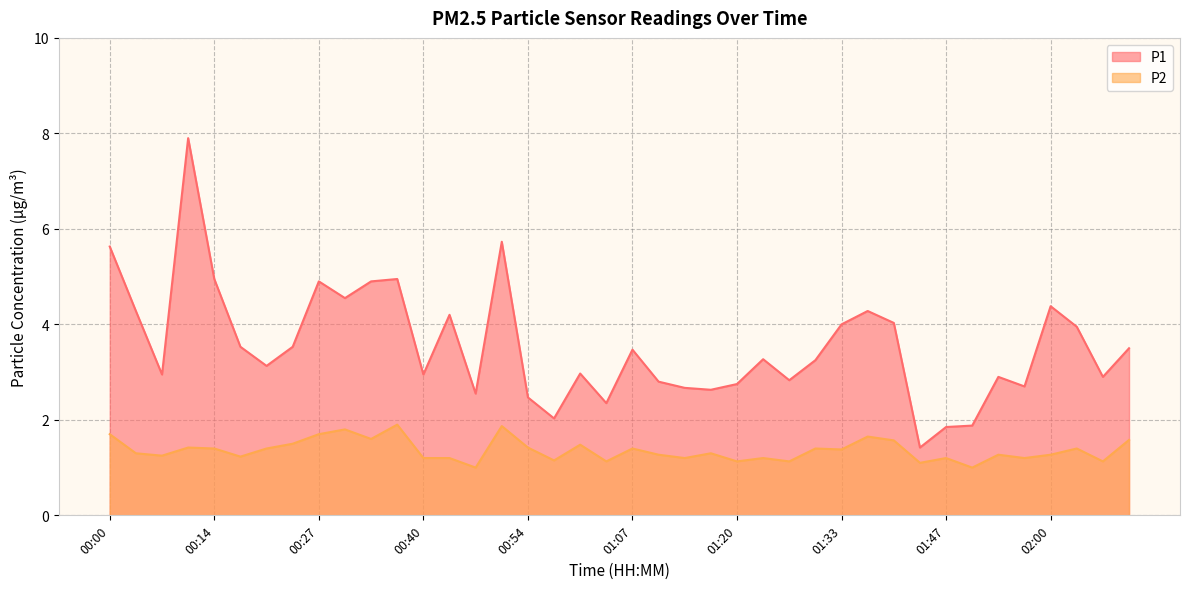

What is the greatest value displayed?

7.9